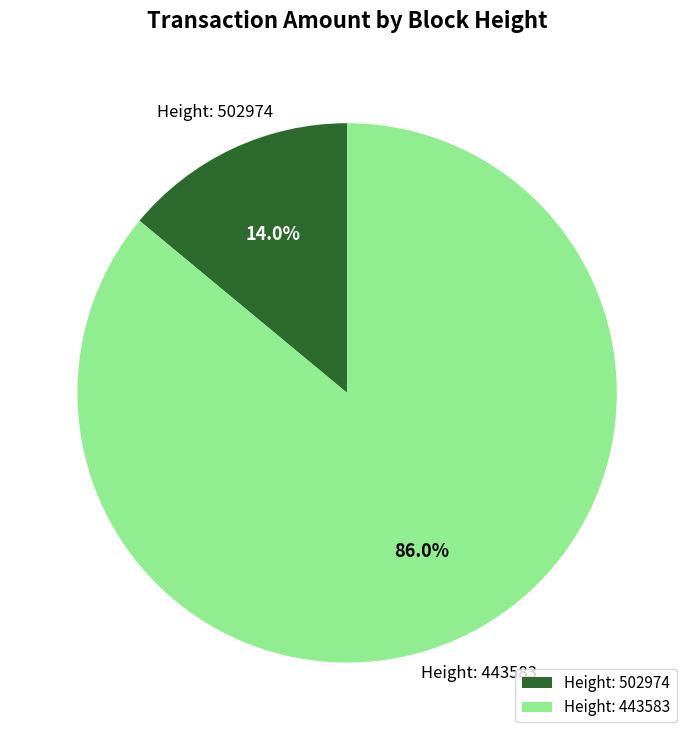

What is the majority slice?

Height: 443583